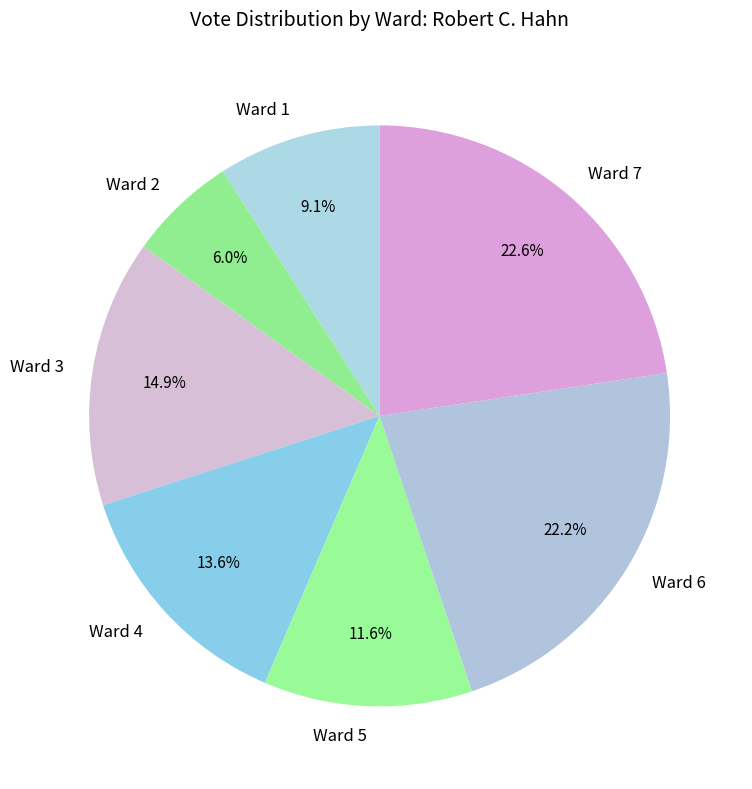

Which slice is the smallest?

Ward 2